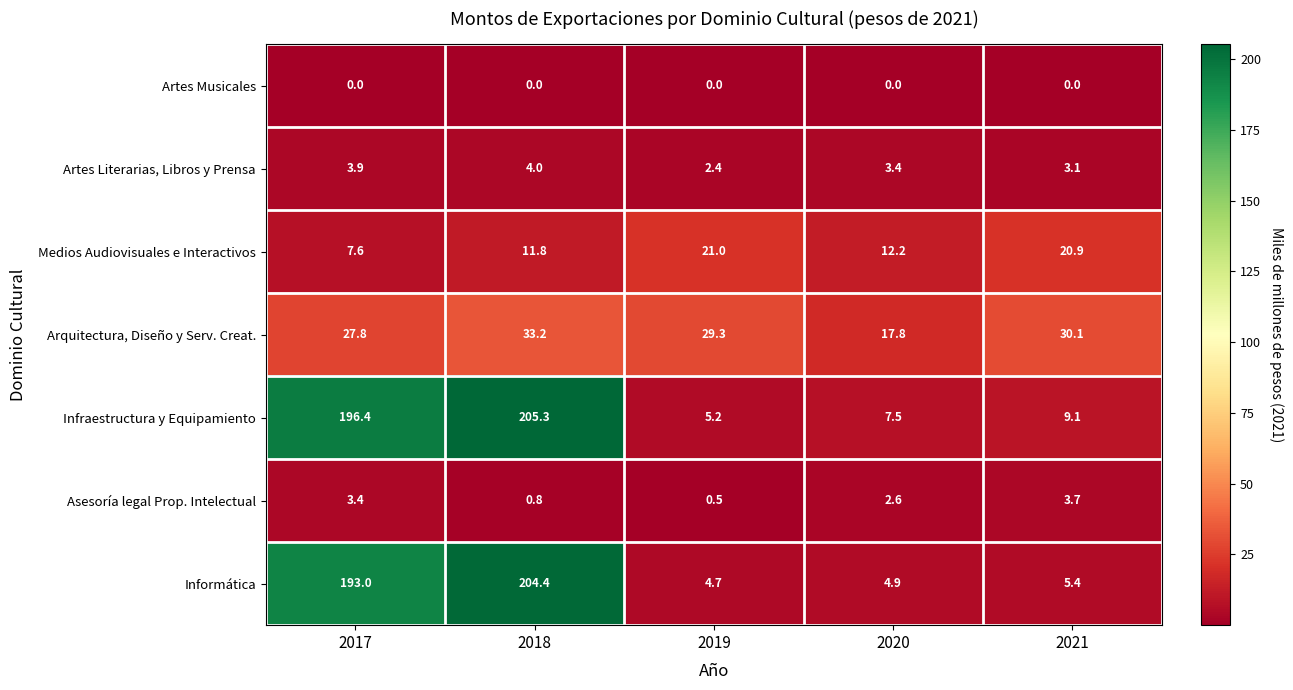

What is the sum of all Asesoría legal Prop. Intelectual values?

11.0